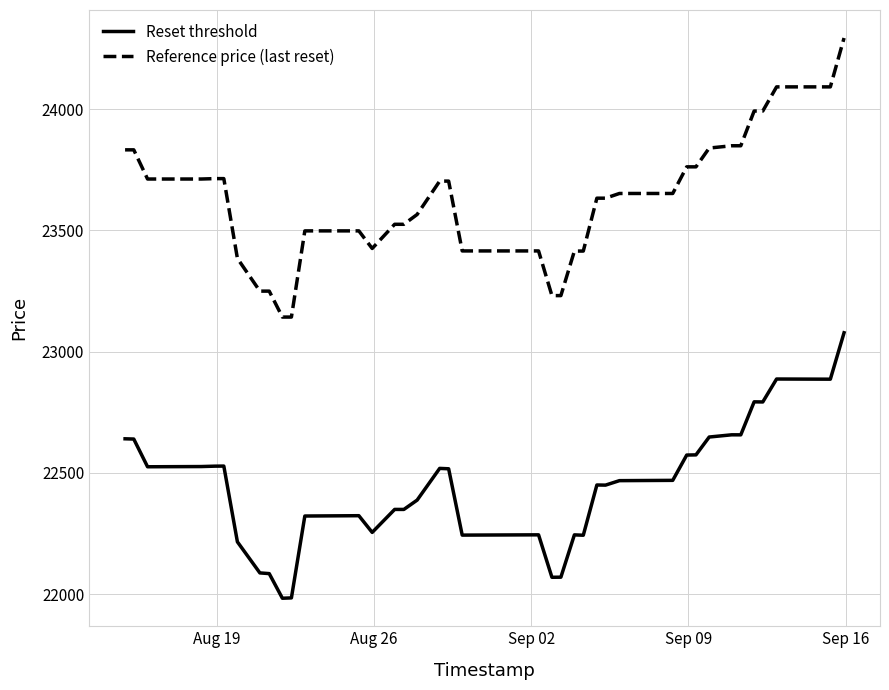

True or false: Reference price (last reset) and Reset threshold intersect in this chart.

False